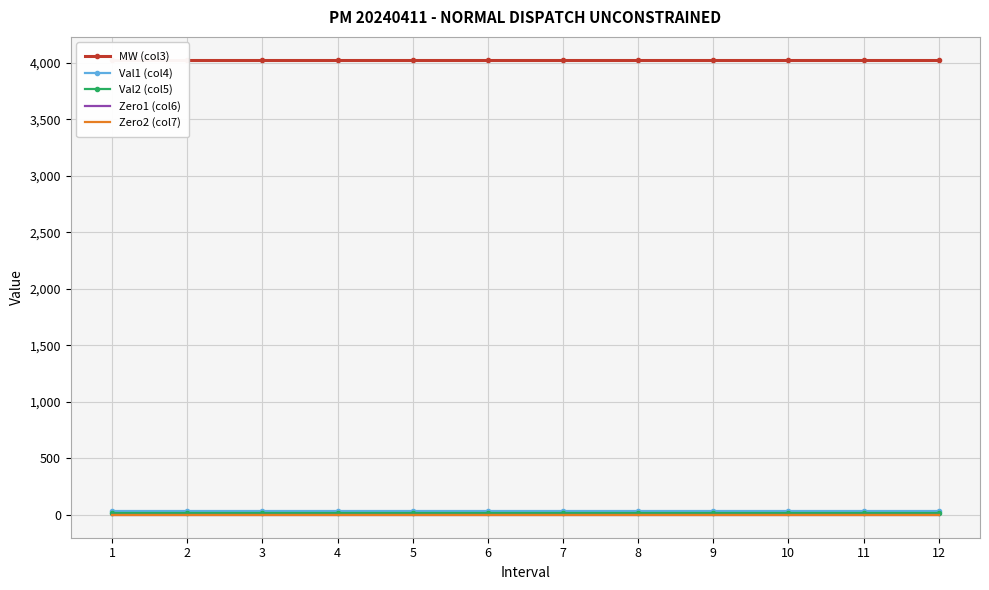

List the series in order of their peak value, lowest first.

Zero1 (col6), Zero2 (col7), Val2 (col5), Val1 (col4), MW (col3)